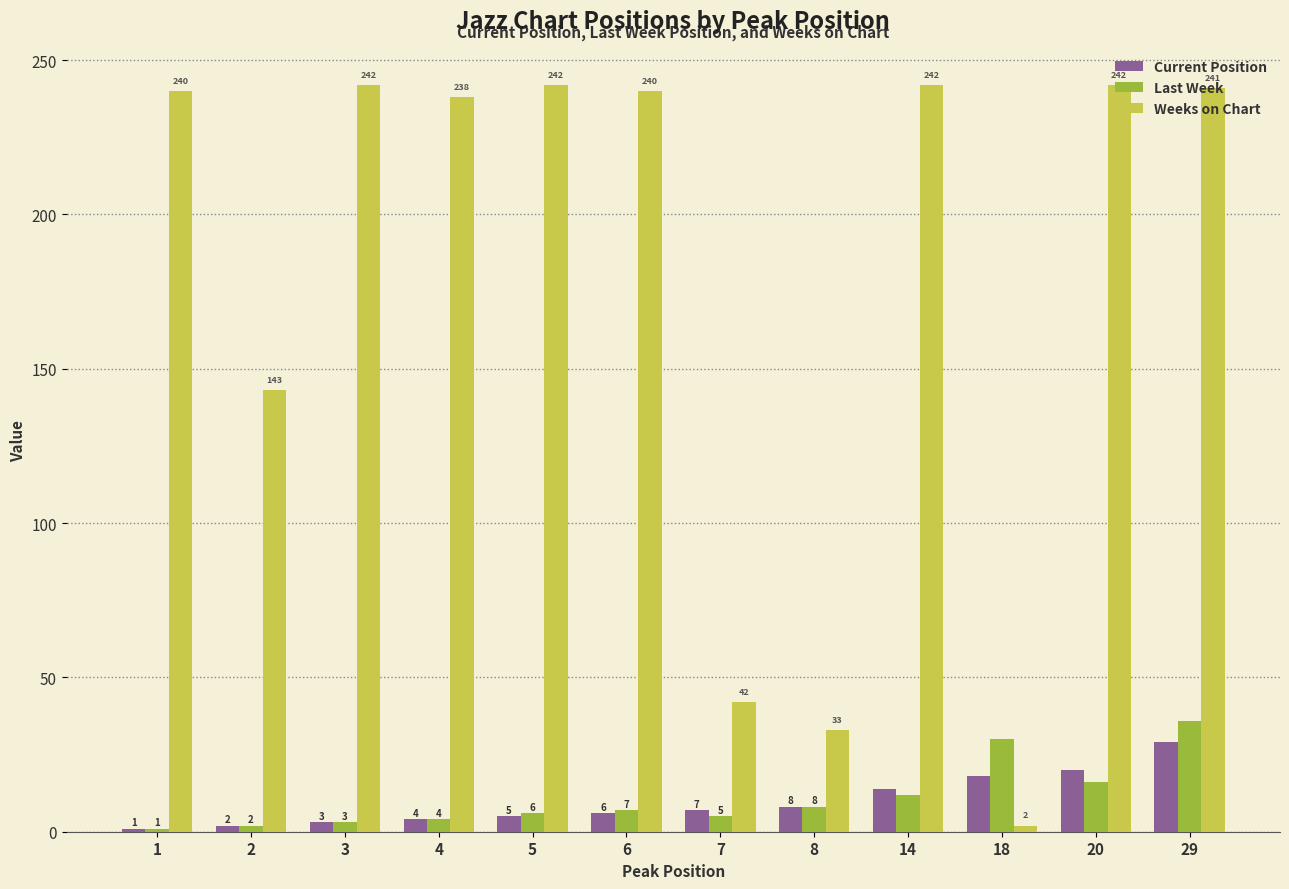

The value of Last Week at 2 is 2. True or false?

True